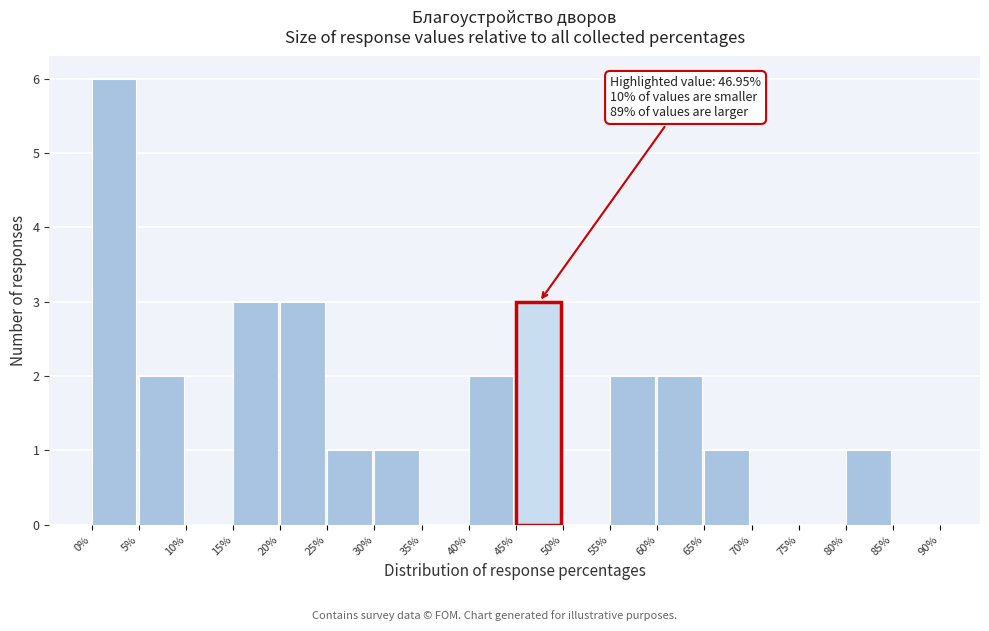

Which range on the x-axis has the tallest bar?

0% to 5%